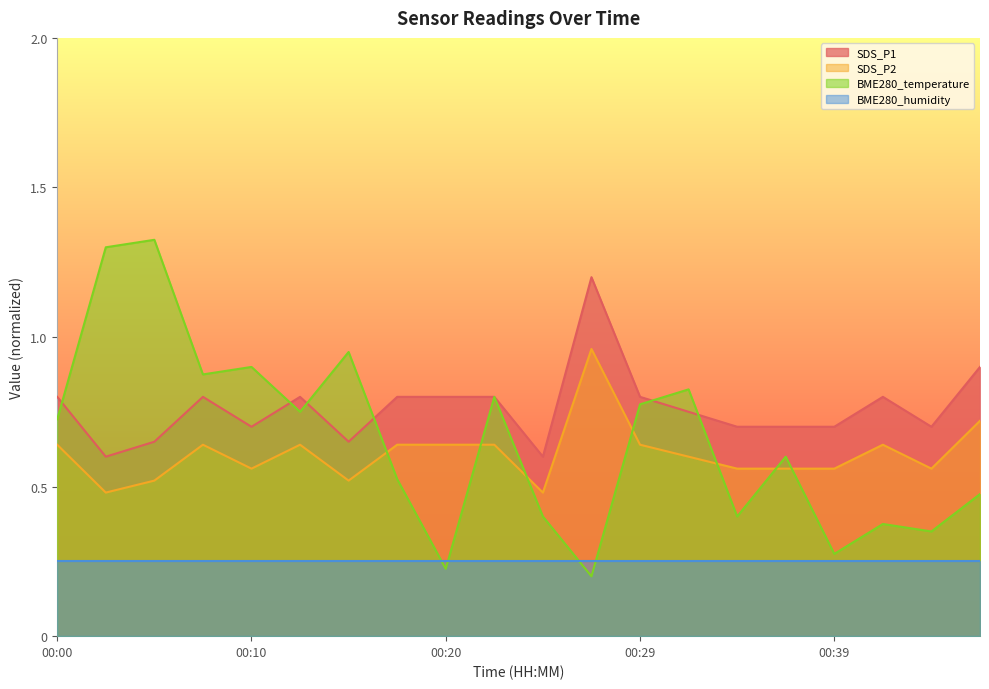

At which label does SDS_P2 reach its peak?

00:27